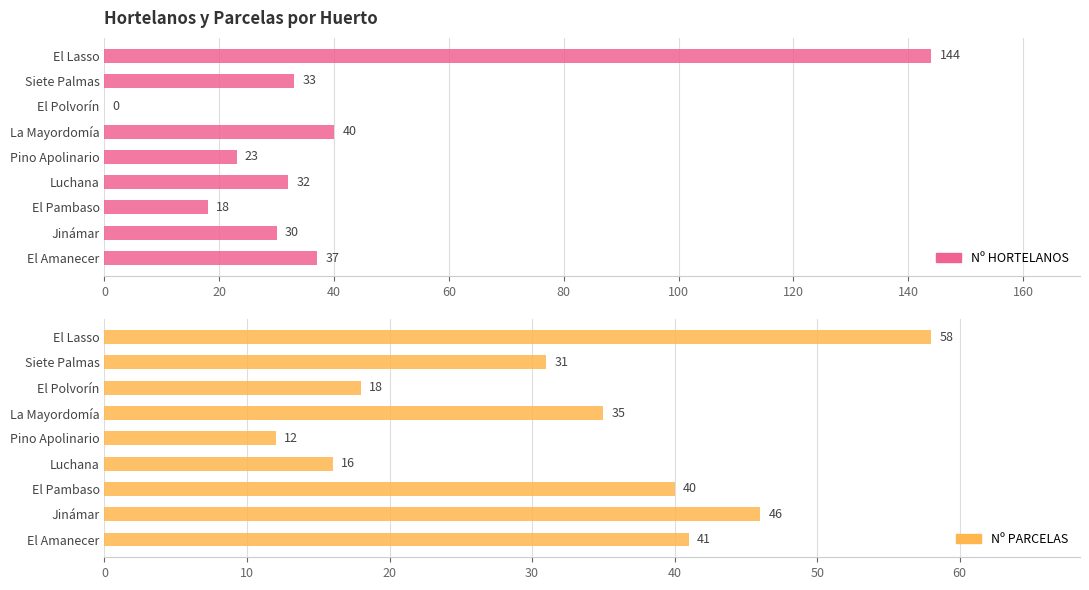

What is the sum of all Nº PARCELAS values?

297